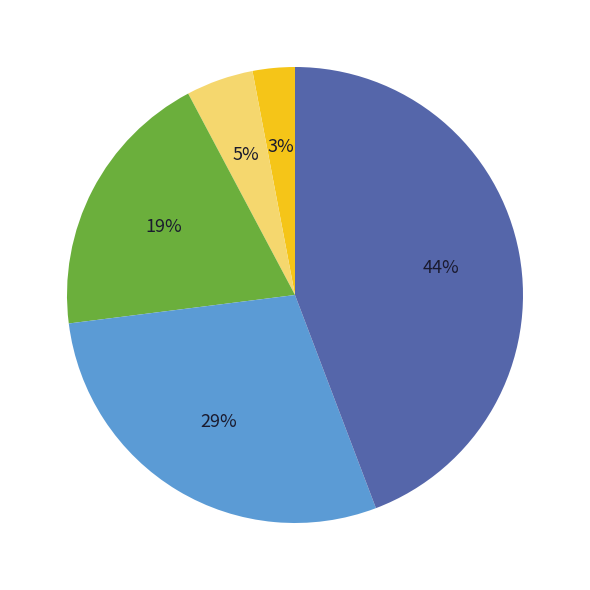

Does any single category account for the majority?

No